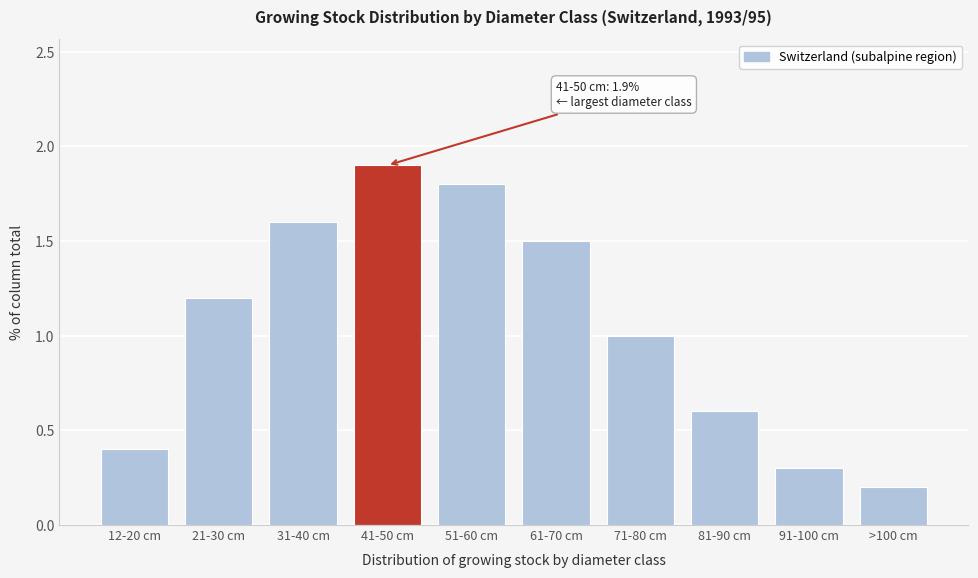

Reading right to left, list all the values displayed in this chart.

0.2	0.3	0.6	1.0	1.5	1.8	1.9	1.6	1.2	0.4